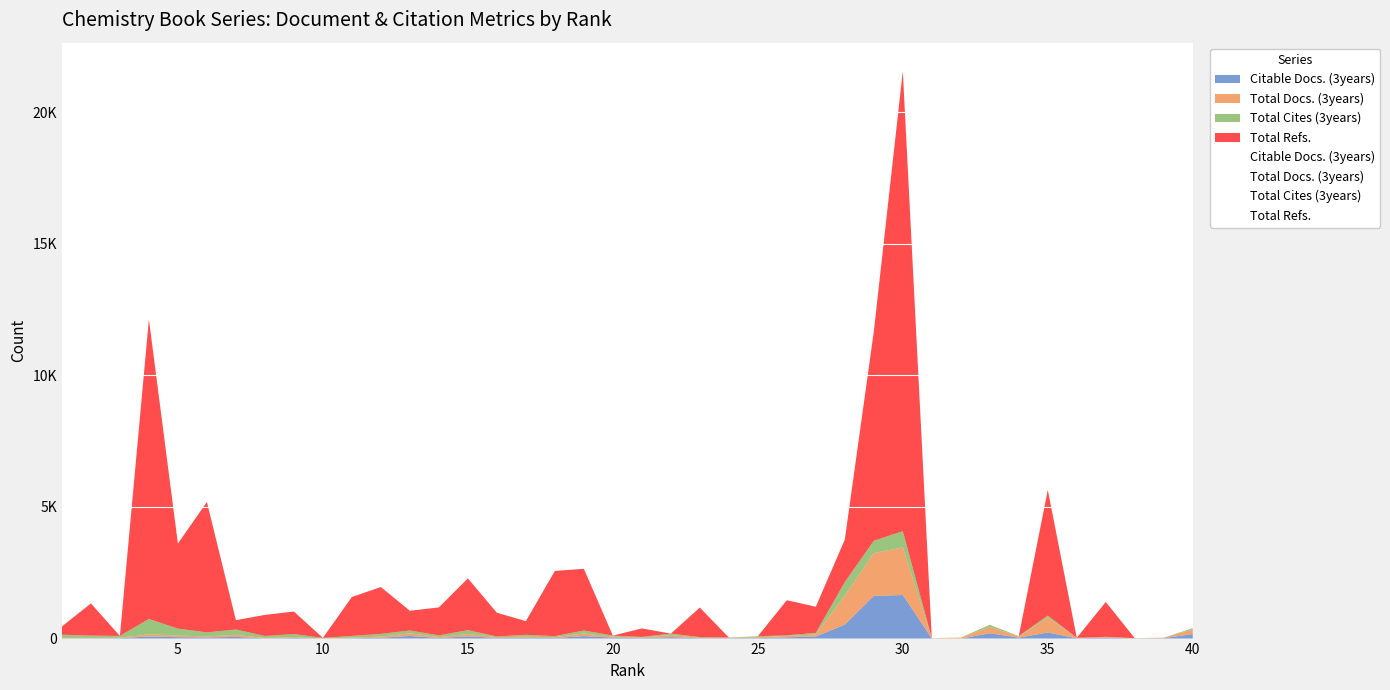

The value of Total Cites (3years) at 1 is 122. True or false?

True